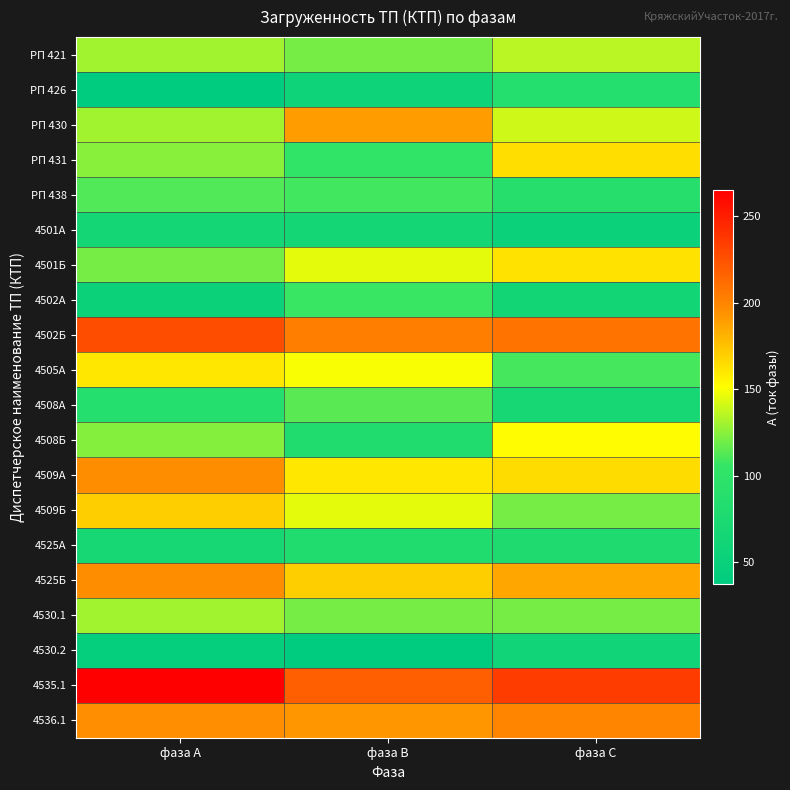

At фаза А, list the series in order from smallest to largest.

РП 426, 4530.2, 4502А, 4501А, 4525А, 4508А, РП 438, 4501Б, 4508Б, РП 431, РП 421, РП 430, 4530.1, 4505А, 4509Б, 4536.1, 4509А, 4525Б, 4502Б, 4535.1